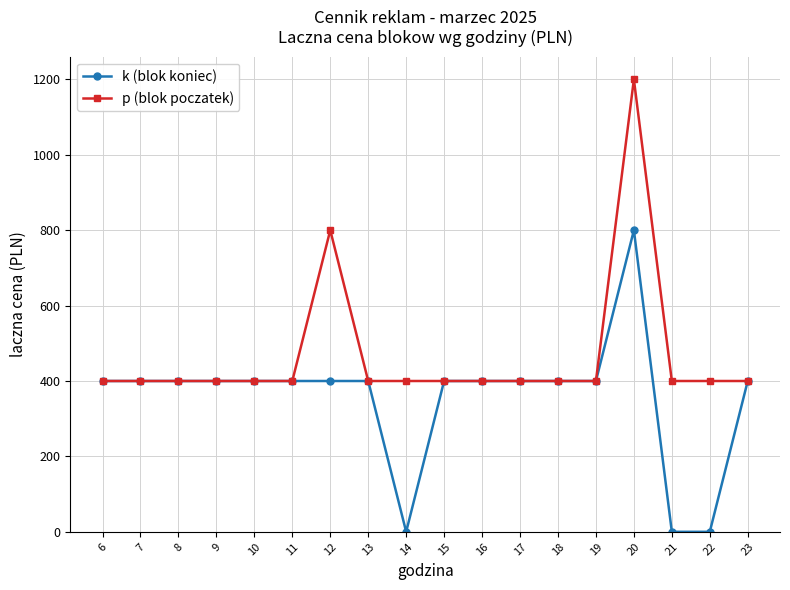

Rank the series by their average value, from lowest to highest.

k (blok koniec), p (blok poczatek)